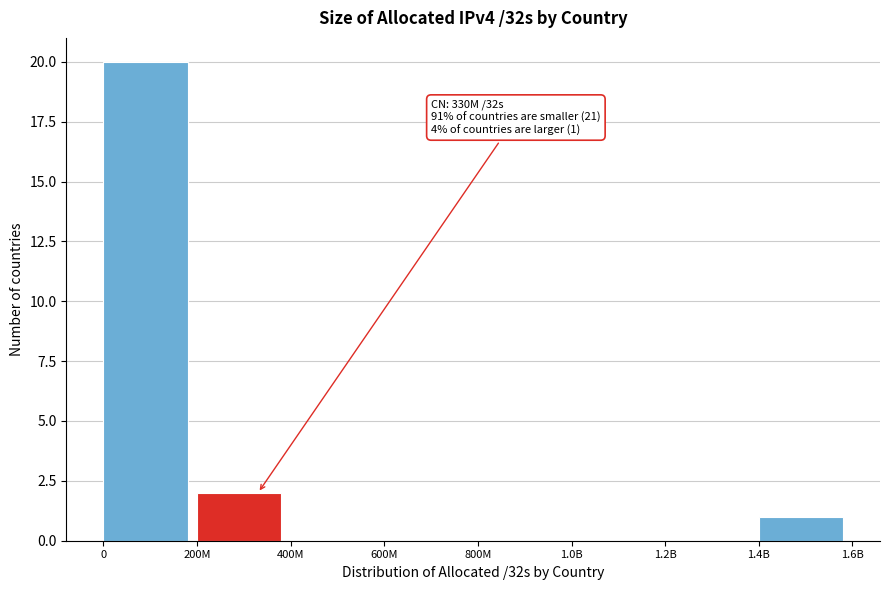

Reading left to right, what are all the values shown in this chart?

0=20	200M=2	400M=0	600M=0	800M=0	1.0B=0	1.2B=0	1.4B=1